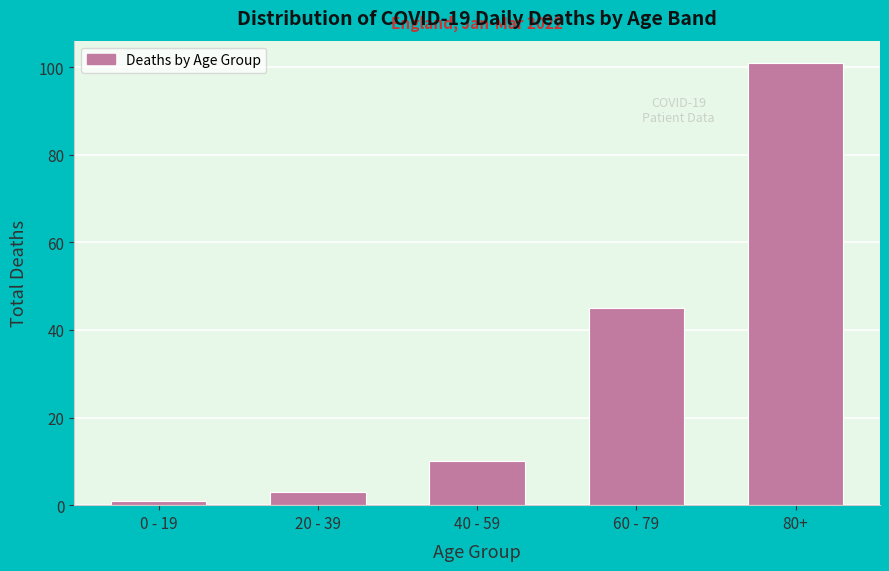

Reading left to right, extract all data points from this chart.

1	3	10	45	101